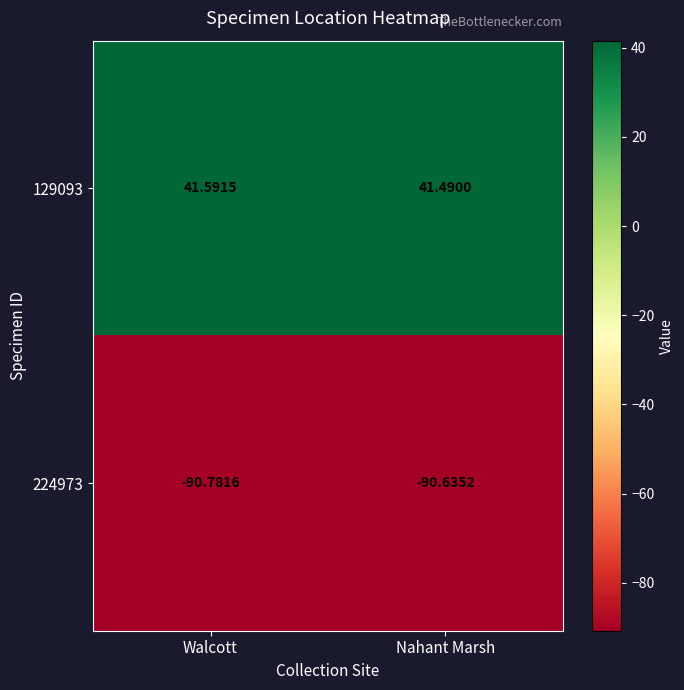

At which category does the chart reach its minimum across all series?

Walcott